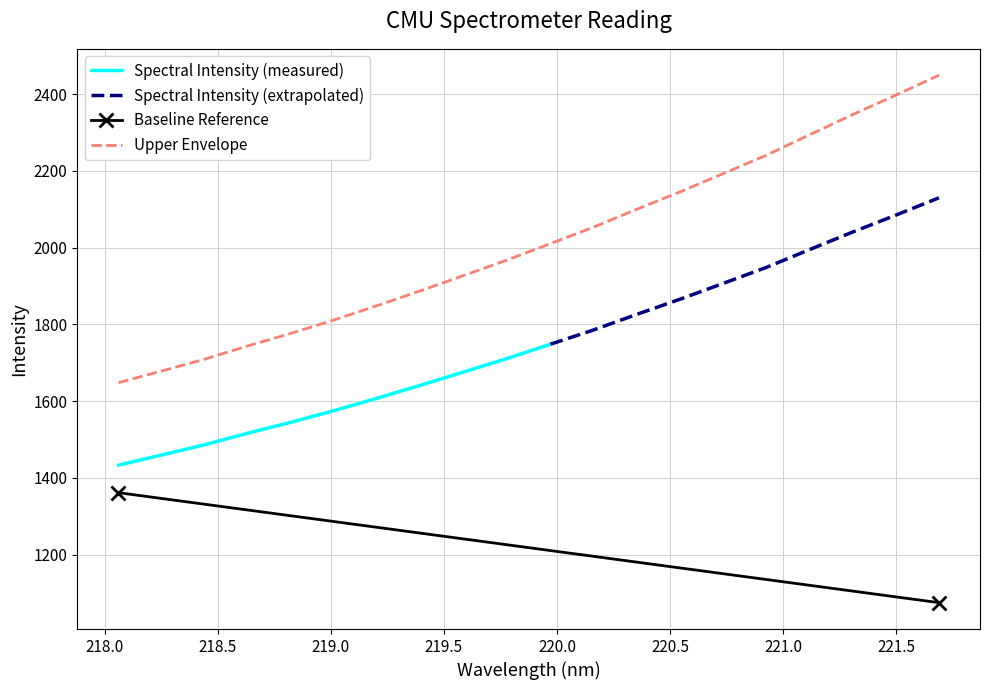

What is the ratio of the value at 218.8244 to the value at 219.7801?

0.9